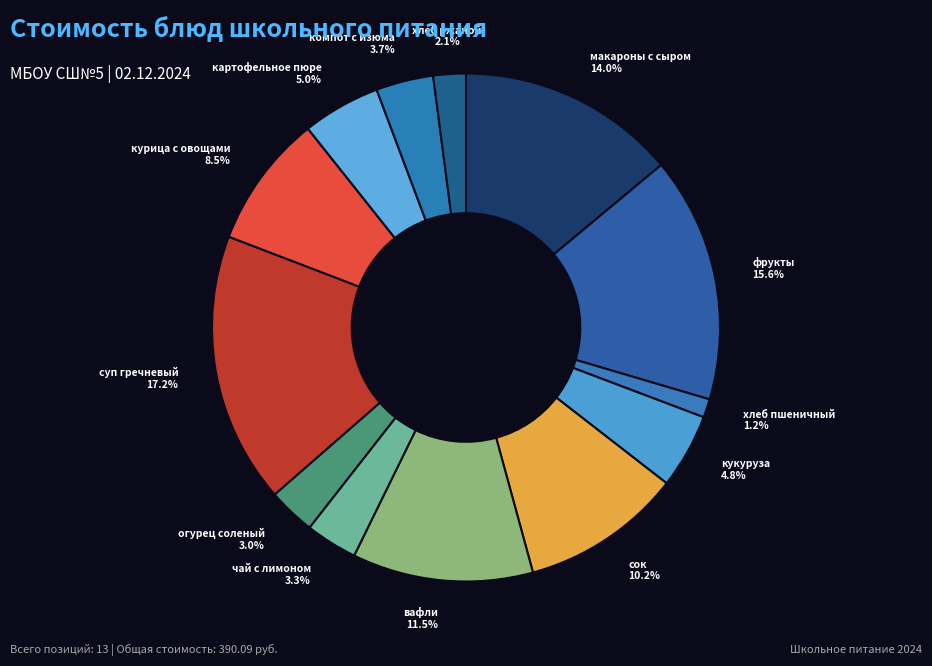

To the nearest percent, what portion does картофельное пюре represent?

5%